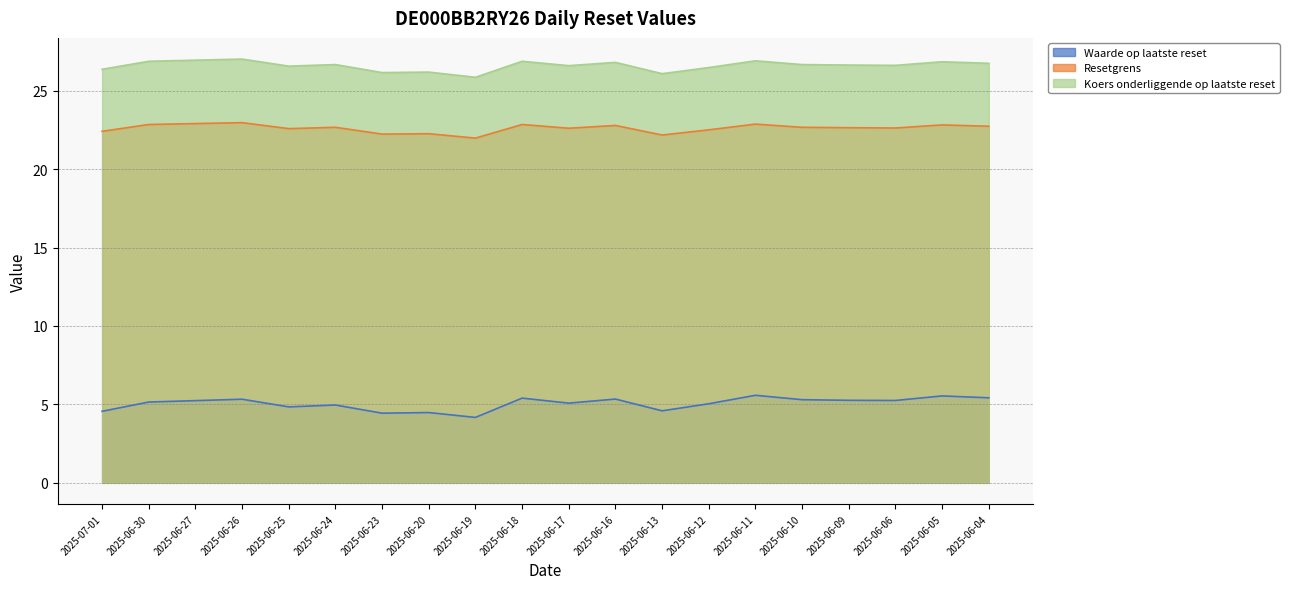

Where is Koers onderliggende op laatste reset nearest to the value 26?

2025-06-13